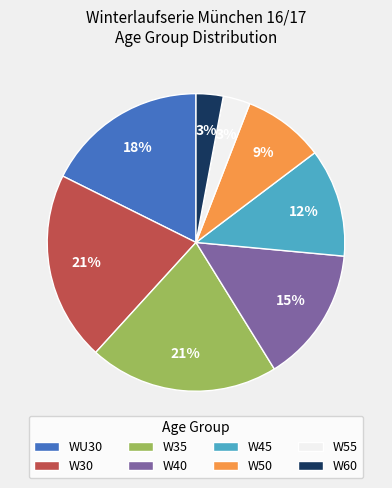

Does W50 account for over 50% of the chart?

No